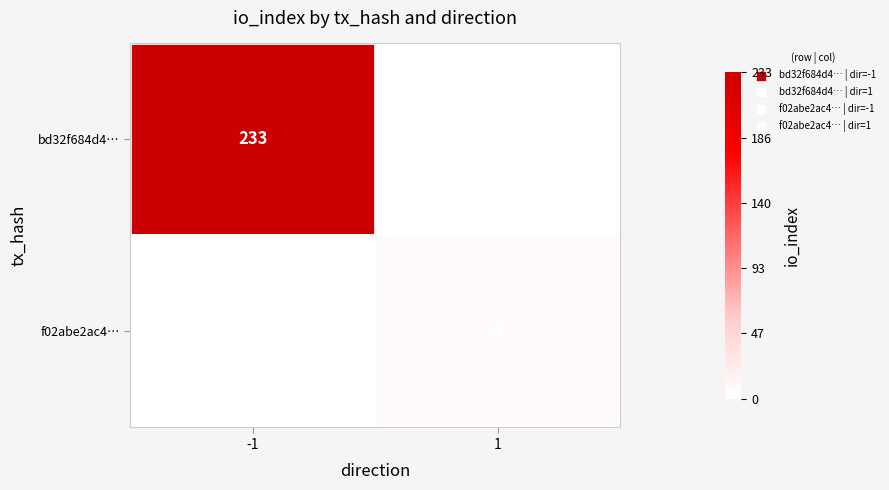

Is it true that f02abe2ac4… equals 7 at 1?

False